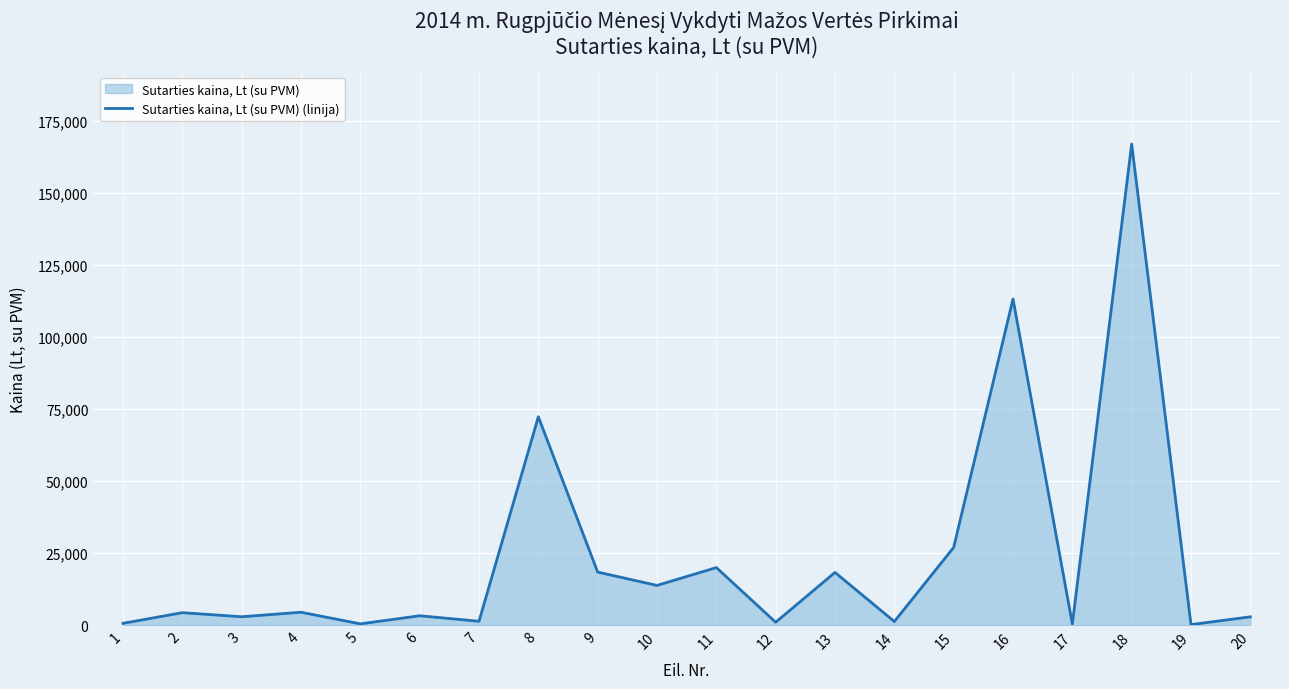

How many lines are shown in the chart?

1